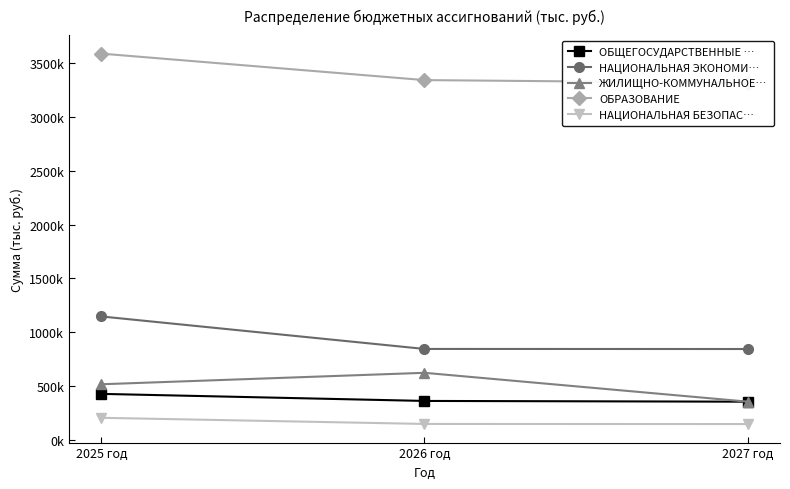

Does the chart have visible grid lines?

No